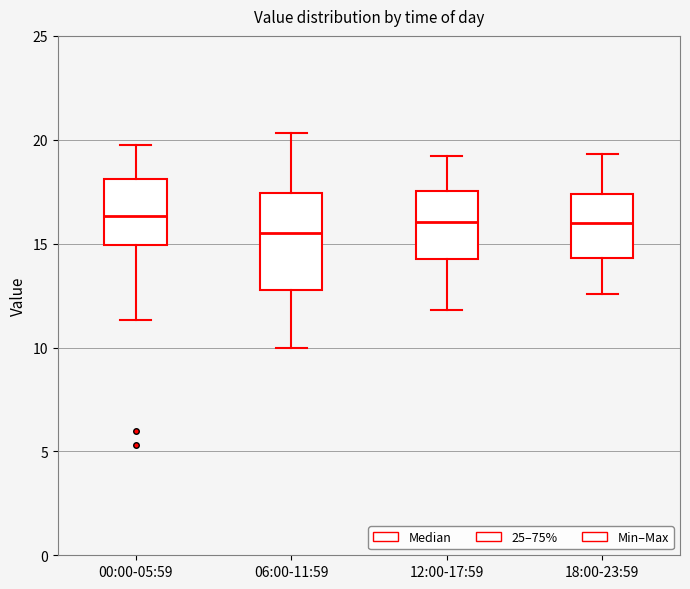

Where does the lower whisker of the box for 00:00-05:59 end on the y-axis? The values are not printed on the chart, so give them approximately, as read against the axis.

11.5